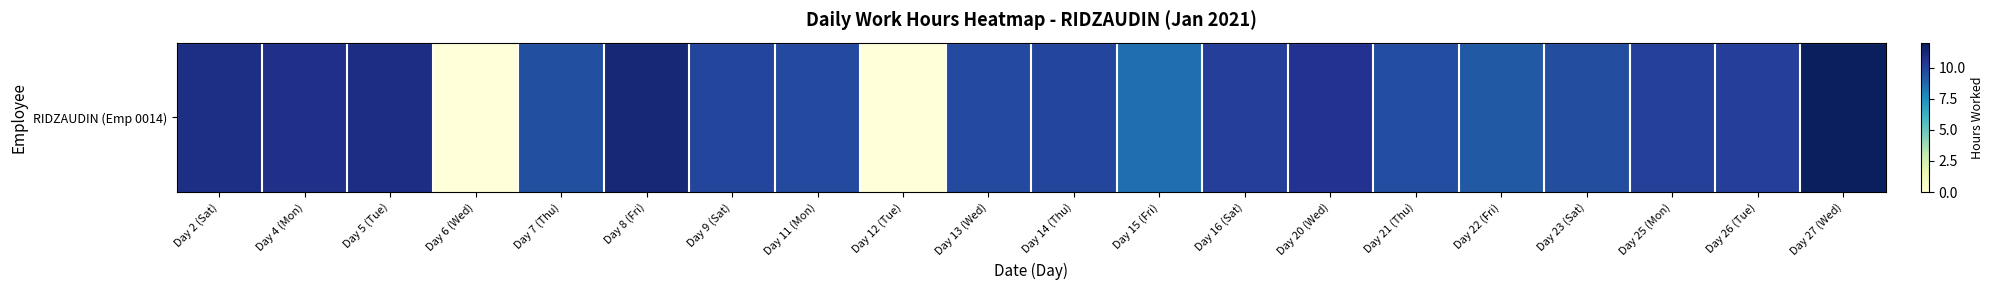

Reading right to left, what are all the values shown in this chart?

11.8	10.1	10.1	9.5	9.2	9.6	10.6	10.1	8.5	9.9	9.7	0.0	9.7	9.8	11.2	9.5	0.0	10.9	10.7	10.9